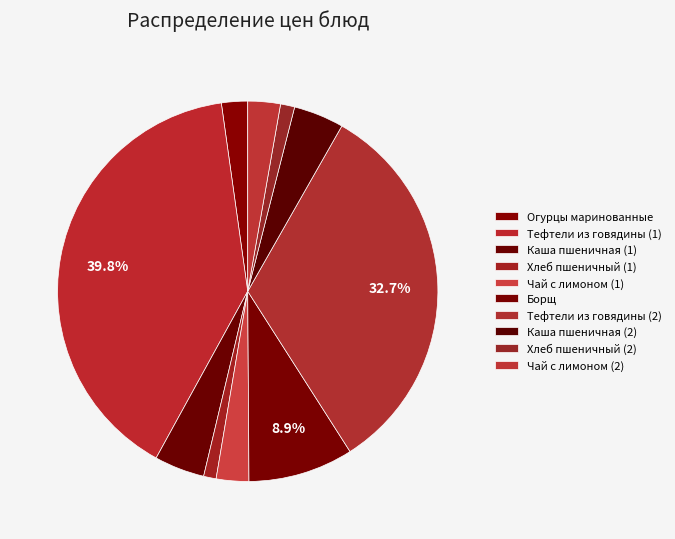

Rank the categories by value from highest to lowest.

Тефтели из говядины (1), Тефтели из говядины (2), Борщ, Каша пшеничная (1), Каша пшеничная (2), Чай с лимоном (1), Чай с лимоном (2), Огурцы маринованные, Хлеб пшеничный (2), Хлеб пшеничный (1)